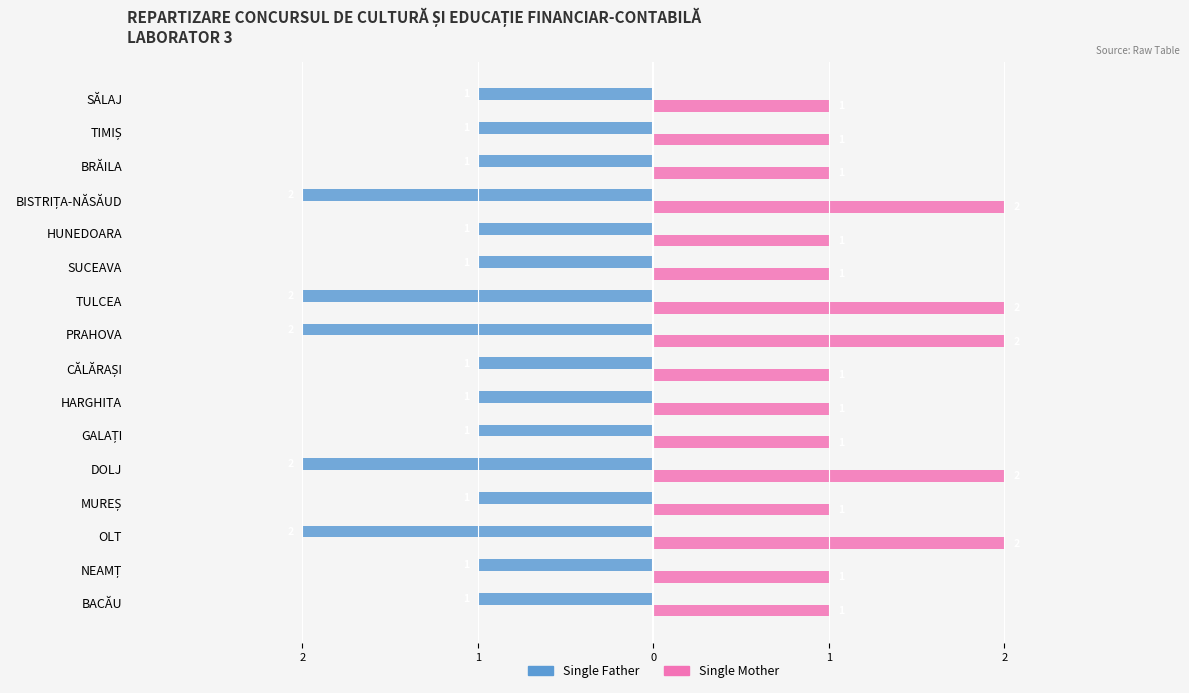

What are all the series names shown in the legend?

Single Father, Single Mother